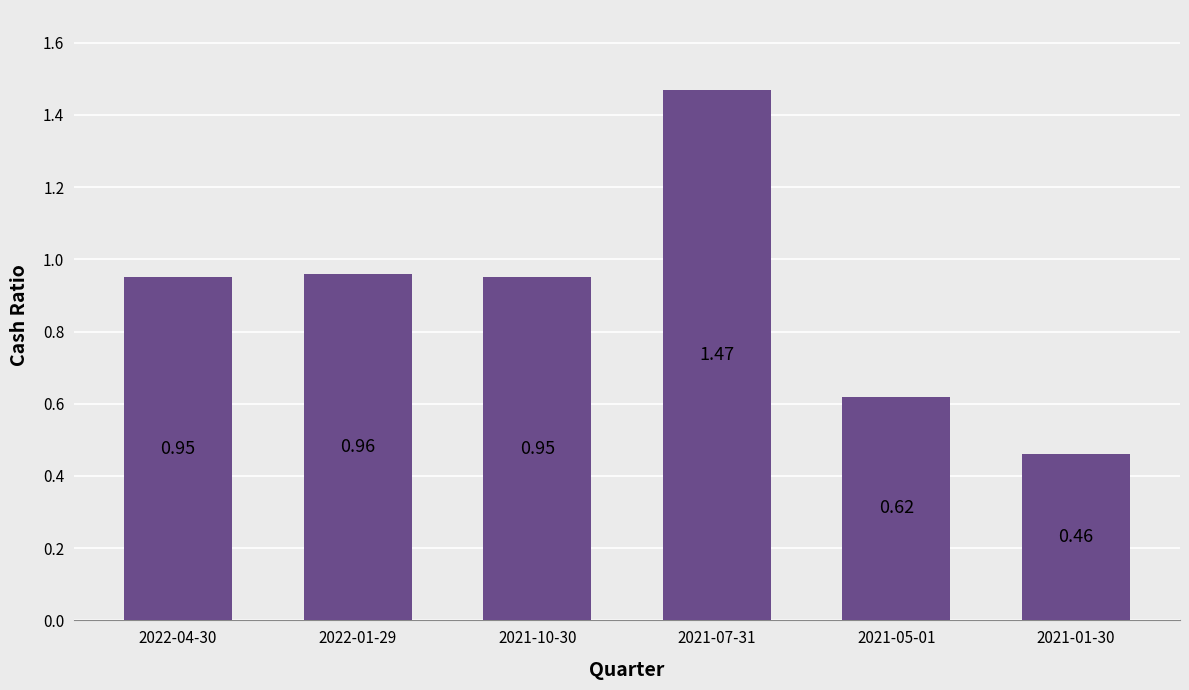

What is the change in value from 2021-10-30 to 2021-05-01?

-0.3